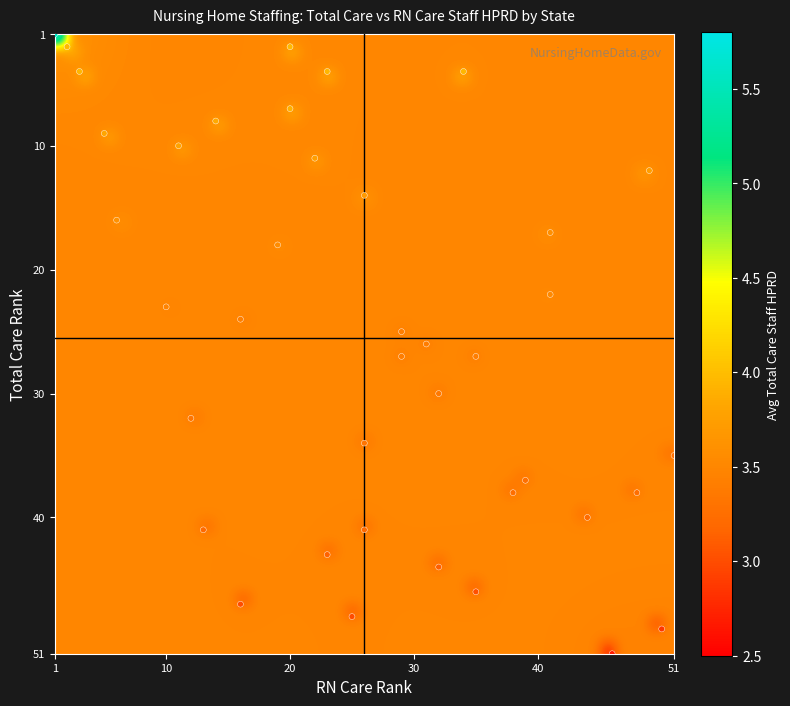

What is the range of Y values (max minus min)?

50